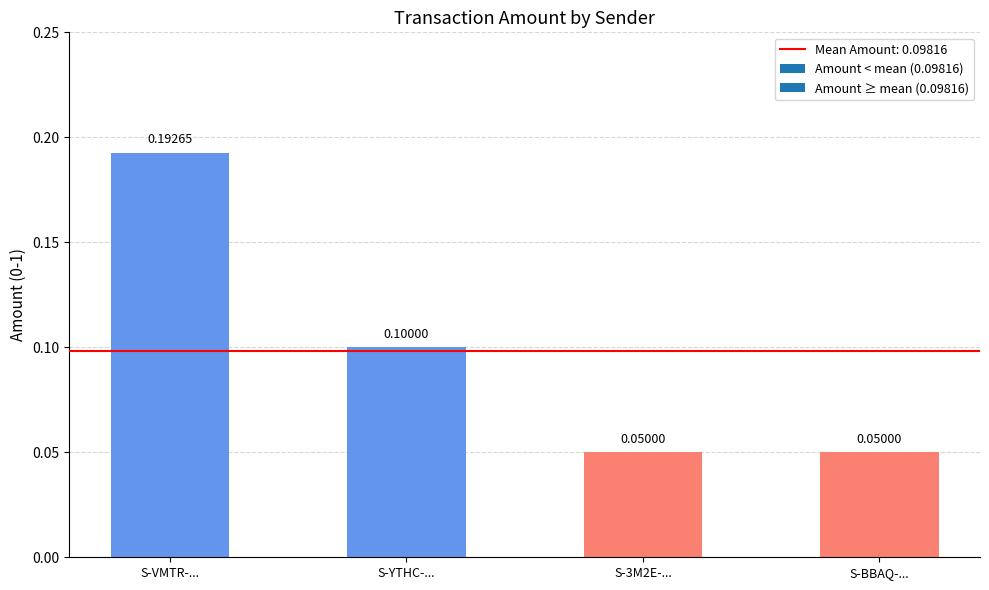

Between S-YTHC-... and S-3M2E-..., which is larger?

S-YTHC-...